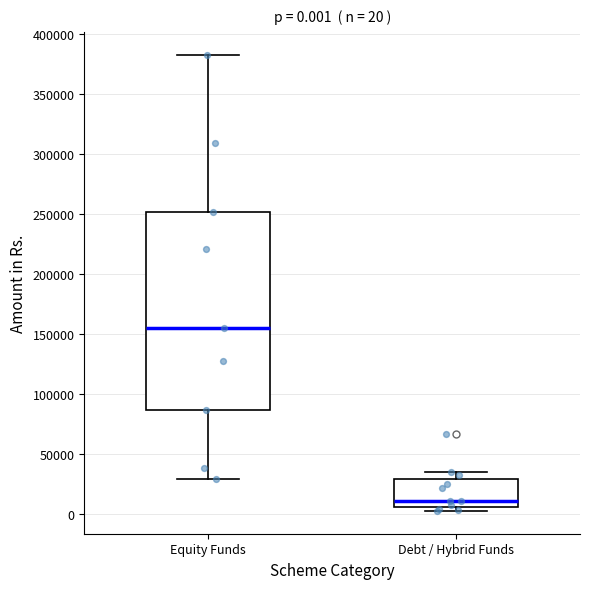

Comparing the boxes themselves (not the whiskers), which one is the tallest?

Equity Funds